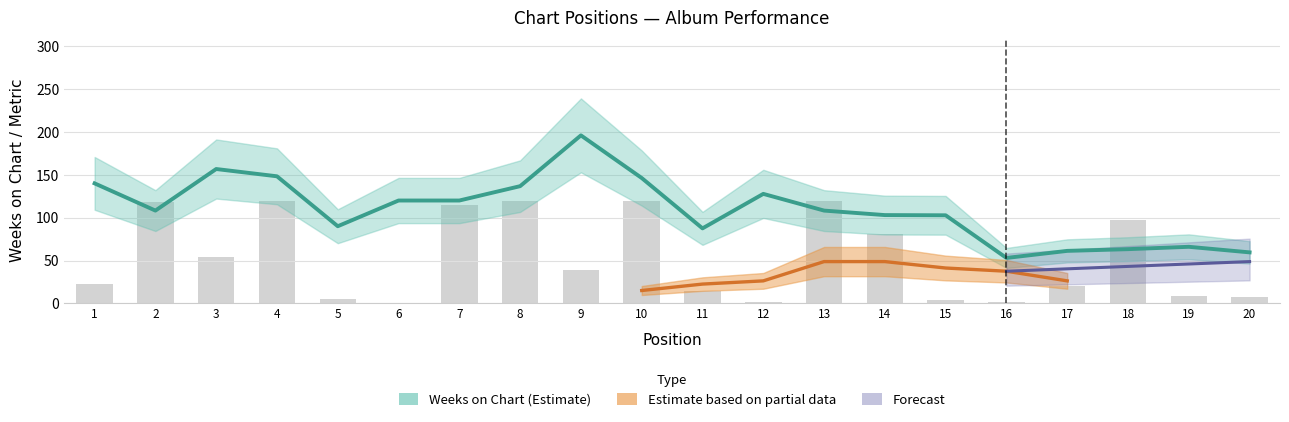

Are the bars horizontal?

No